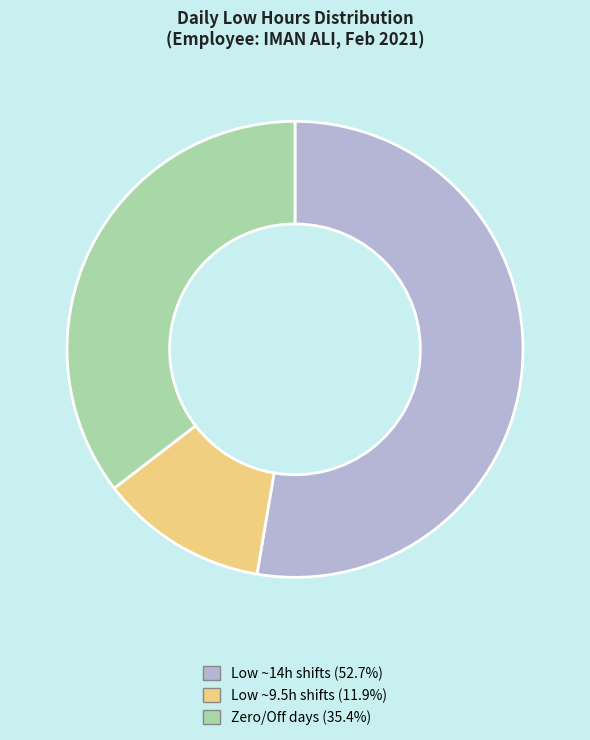

Does Low ~14h shifts (52.7%) represent more than half of the total?

Yes